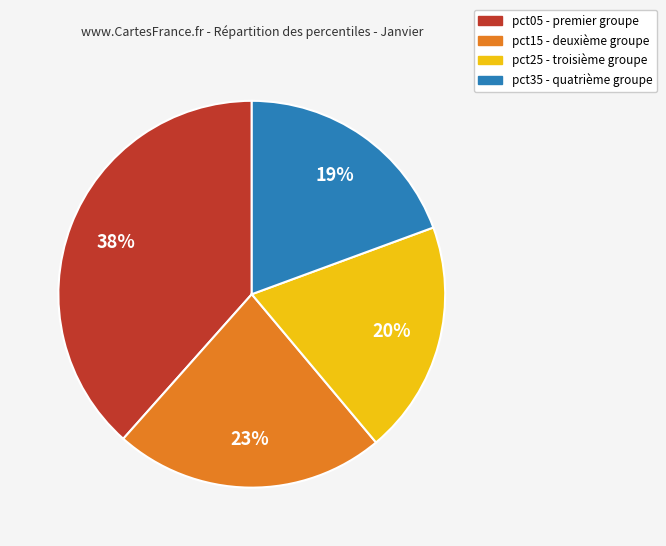

Does any single category account for the majority?

No